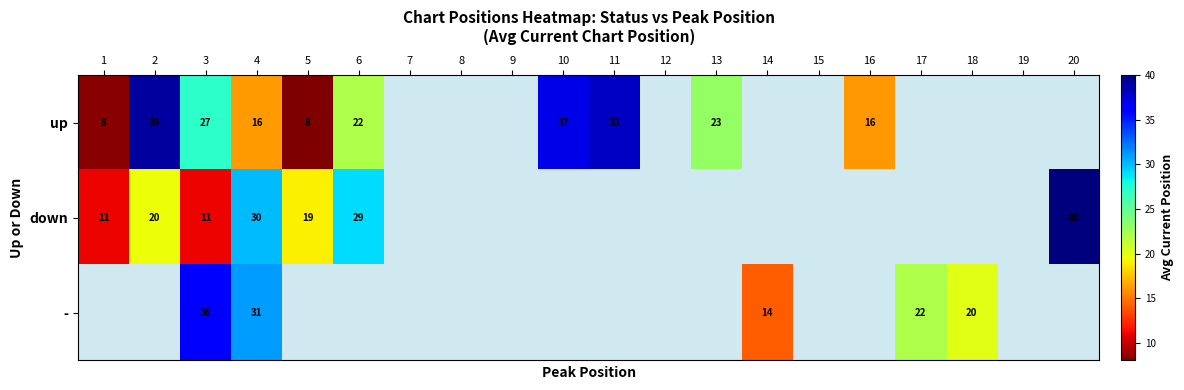

At which category does the chart reach its minimum across all series?

5